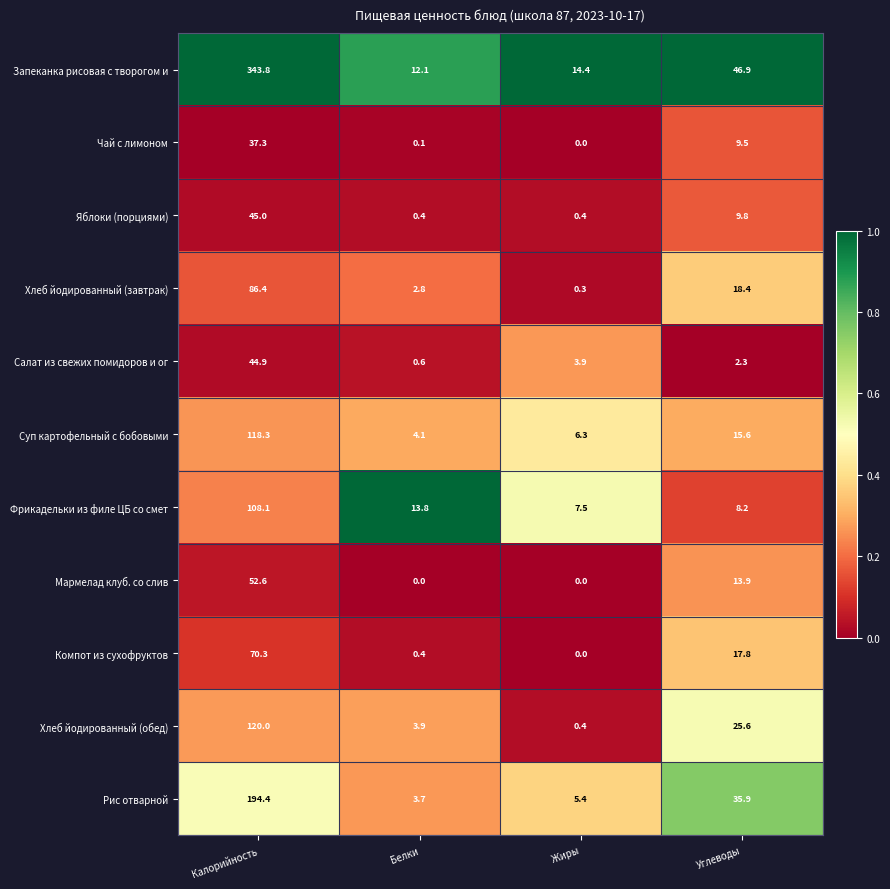

True or false: Салат из свежих помидоров и ог has a value of 0.9 at Жиры.

False